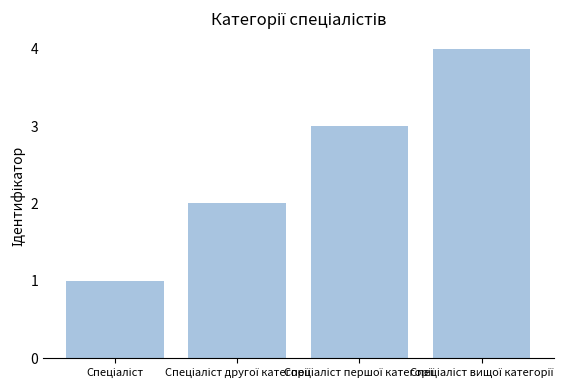

Does the chart contain stacked bars?

No